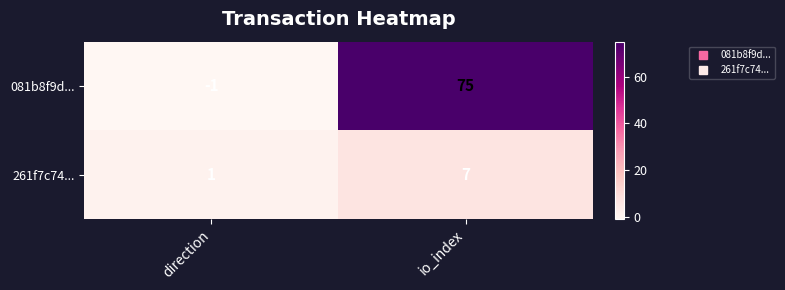

What is the highest value of the 081b8f9d... series?

75